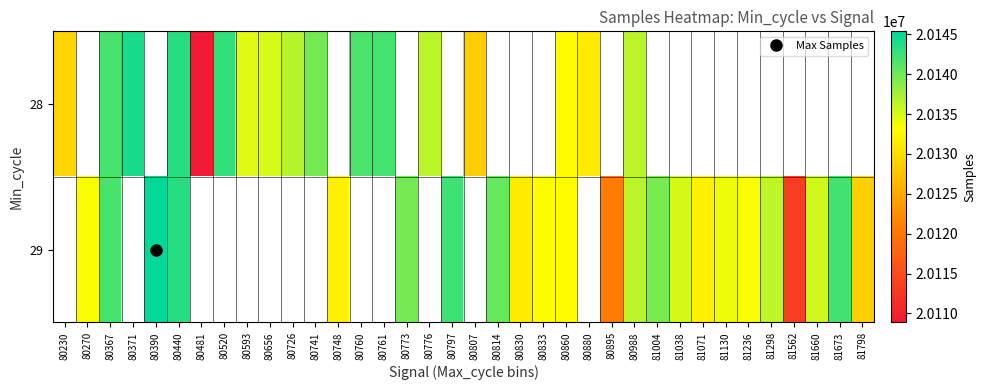

What is the maximum value for 28?

20144175.0